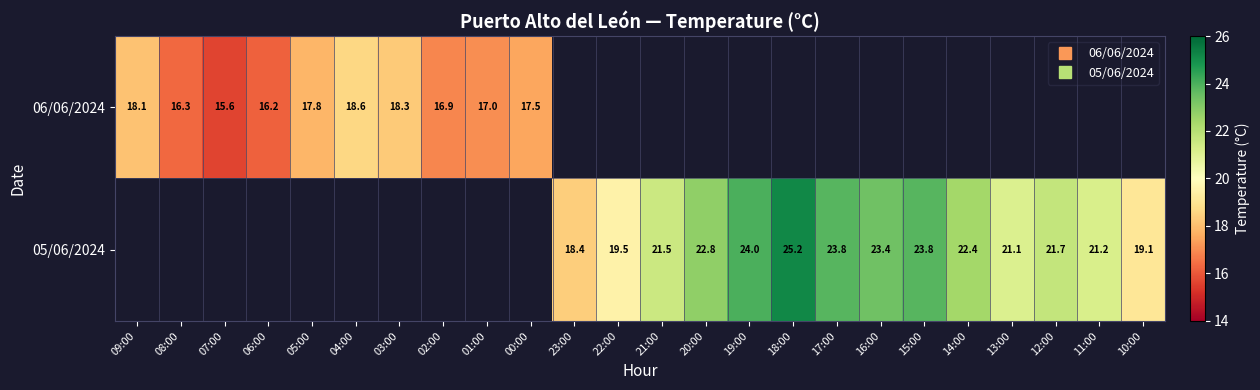

Count the number of data series in this chart.

2